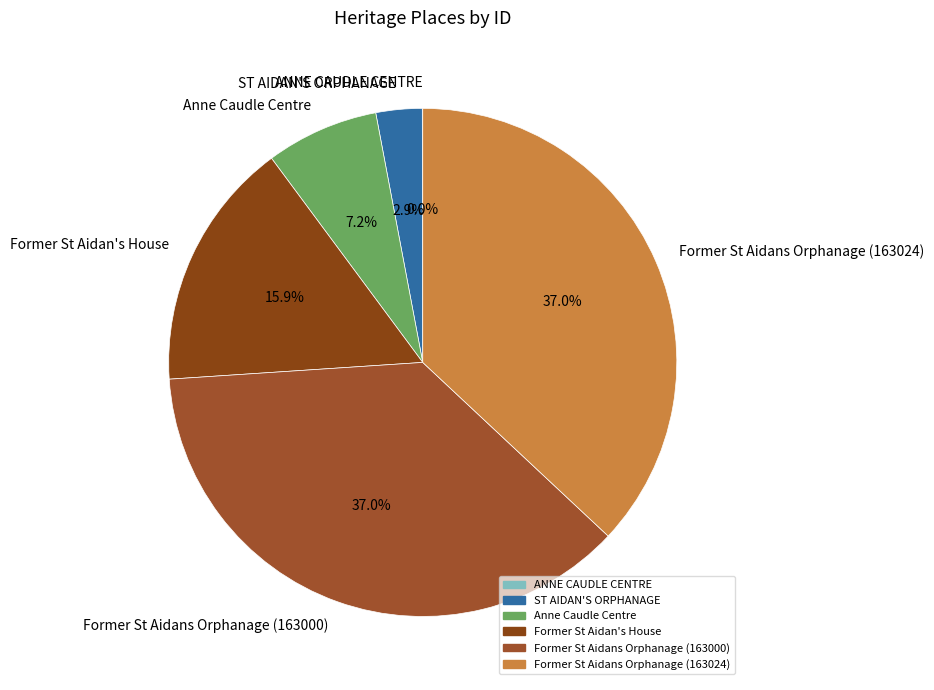

Is the sum of Former St Aidan's House and Former St Aidans Orphanage (163000) greater than half?

Yes